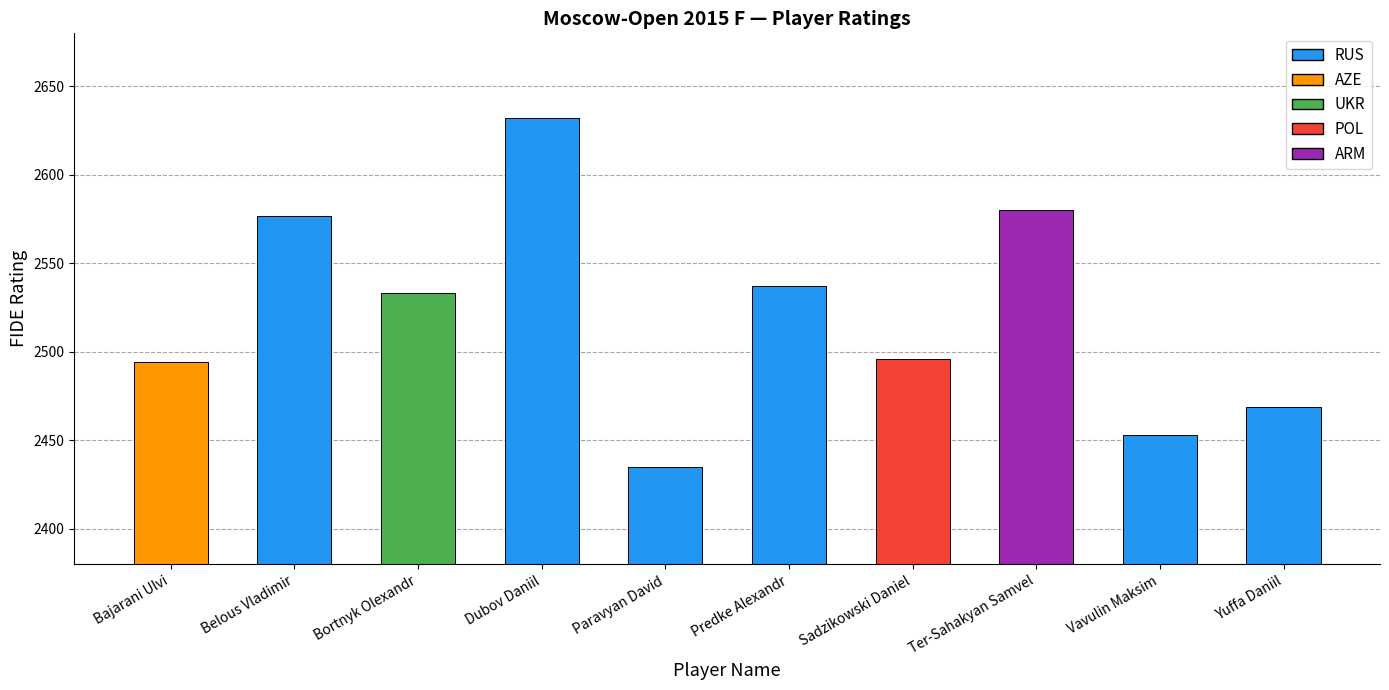

True or false: the data shows 2496 at Sadzikowski Daniel.

True